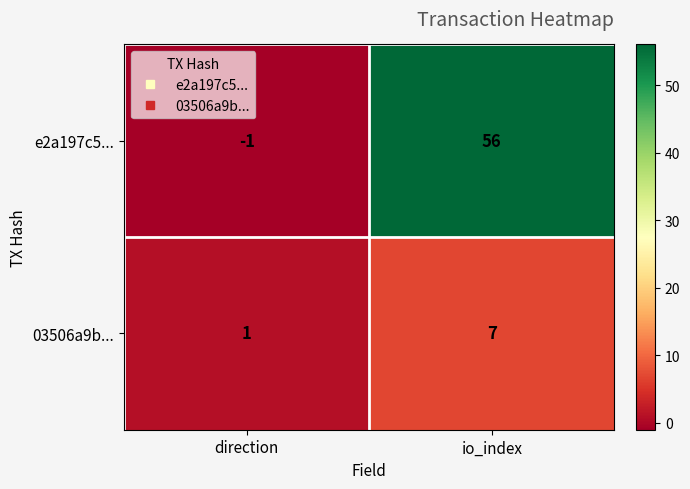

Count the number of categories in the chart.

2